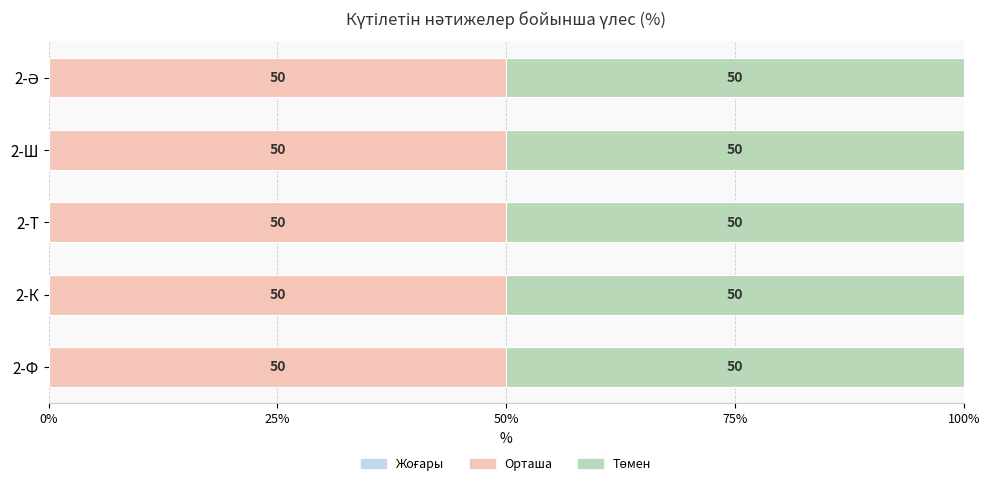

What is the label of the 1st bar from the left?

2-Ф